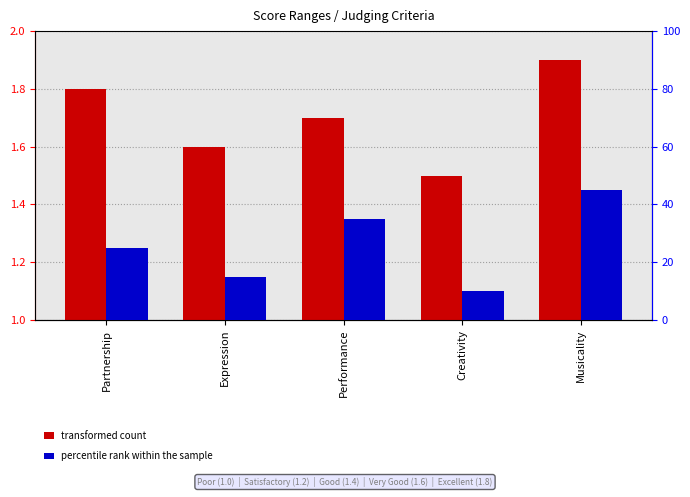

How many data points in percentile rank within the sample are less than 25?

2